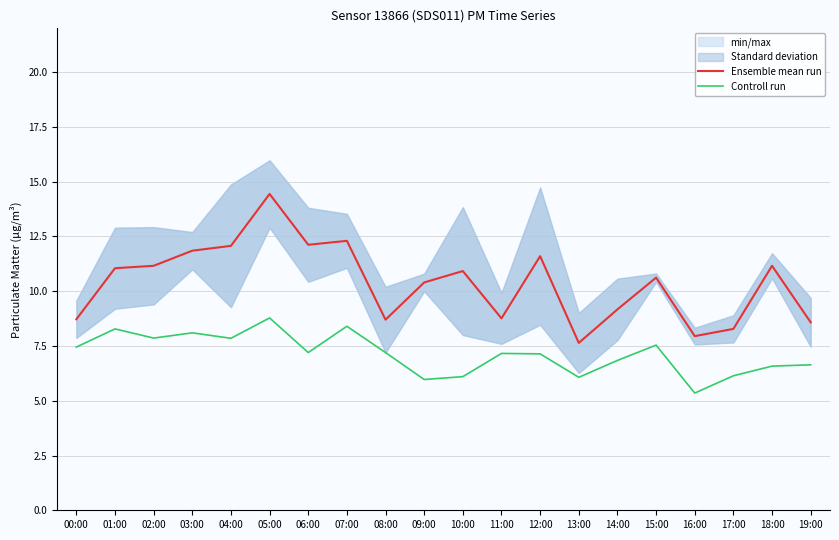

What is the difference between the maximum and second lowest values in the Controll run series?

2.8